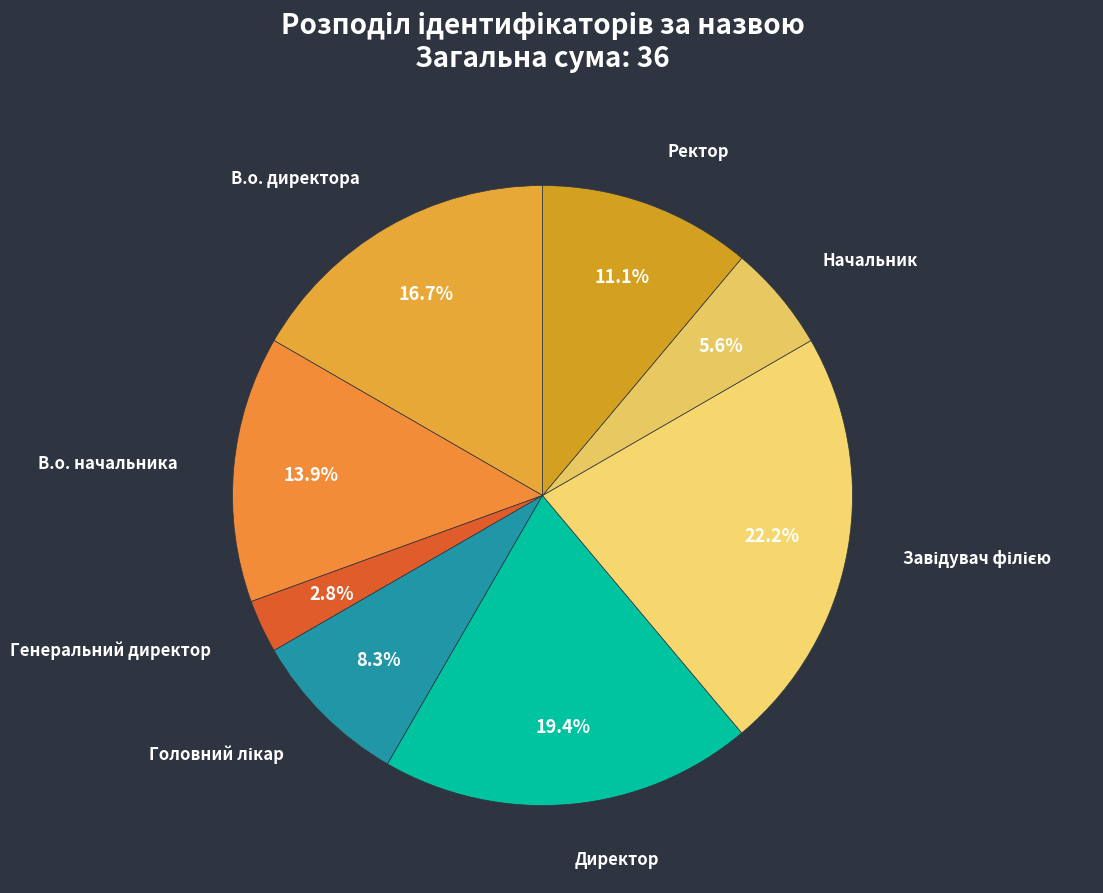

To the nearest percent, what is the average slice percentage?

12%